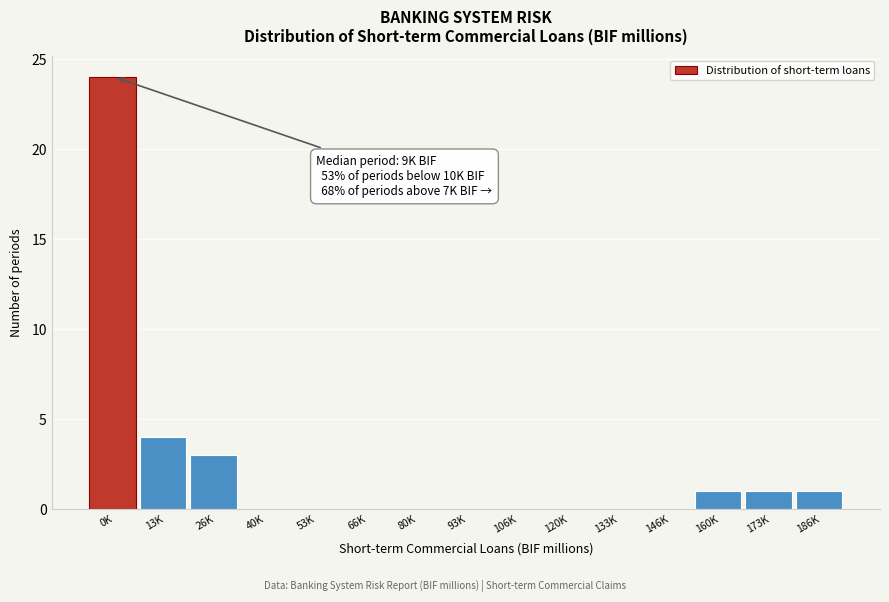

Reading left to right, transcribe all the data shown in this chart.

0K=24	13K=4	26K=3	40K=0	53K=0	66K=0	80K=0	93K=0	106K=0	120K=0	133K=0	146K=0	160K=1	173K=1	186K=1